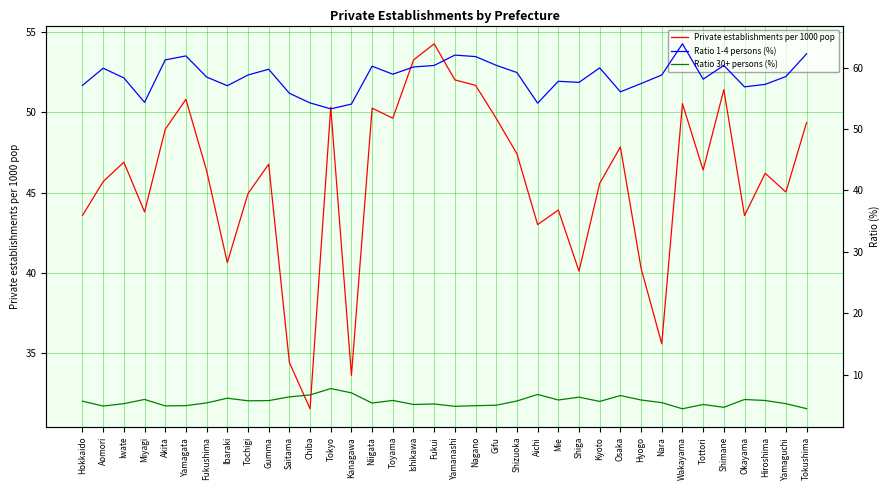

At which category does Ratio 30+ persons (%) reach its first local valley?

Aomori